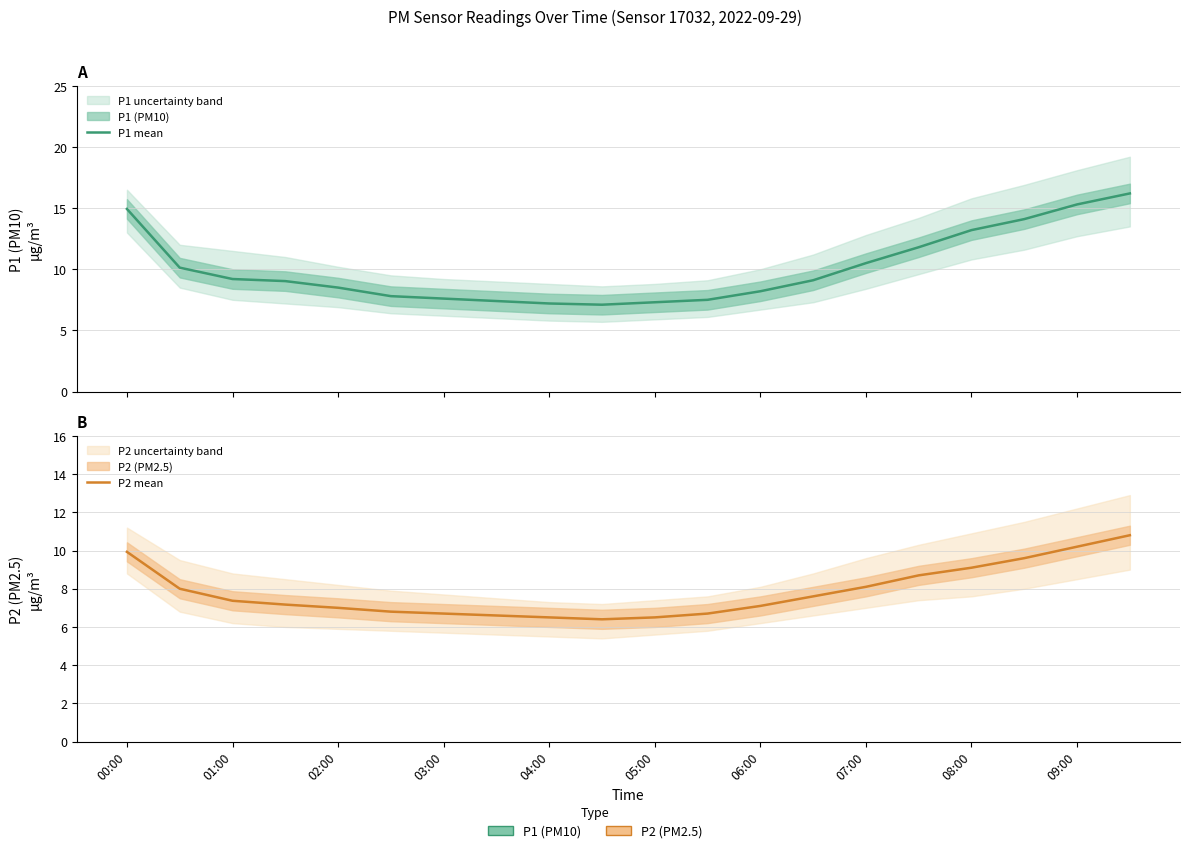

True or false: P2 mean and P1 mean cross at least once.

False